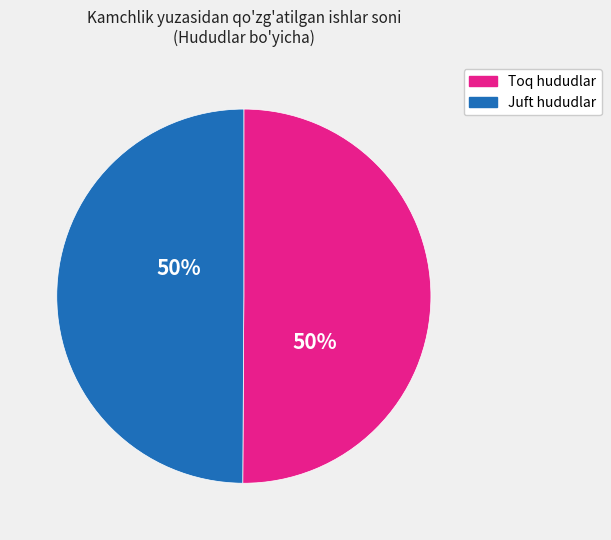

To the nearest percent, what is the average slice percentage?

50%